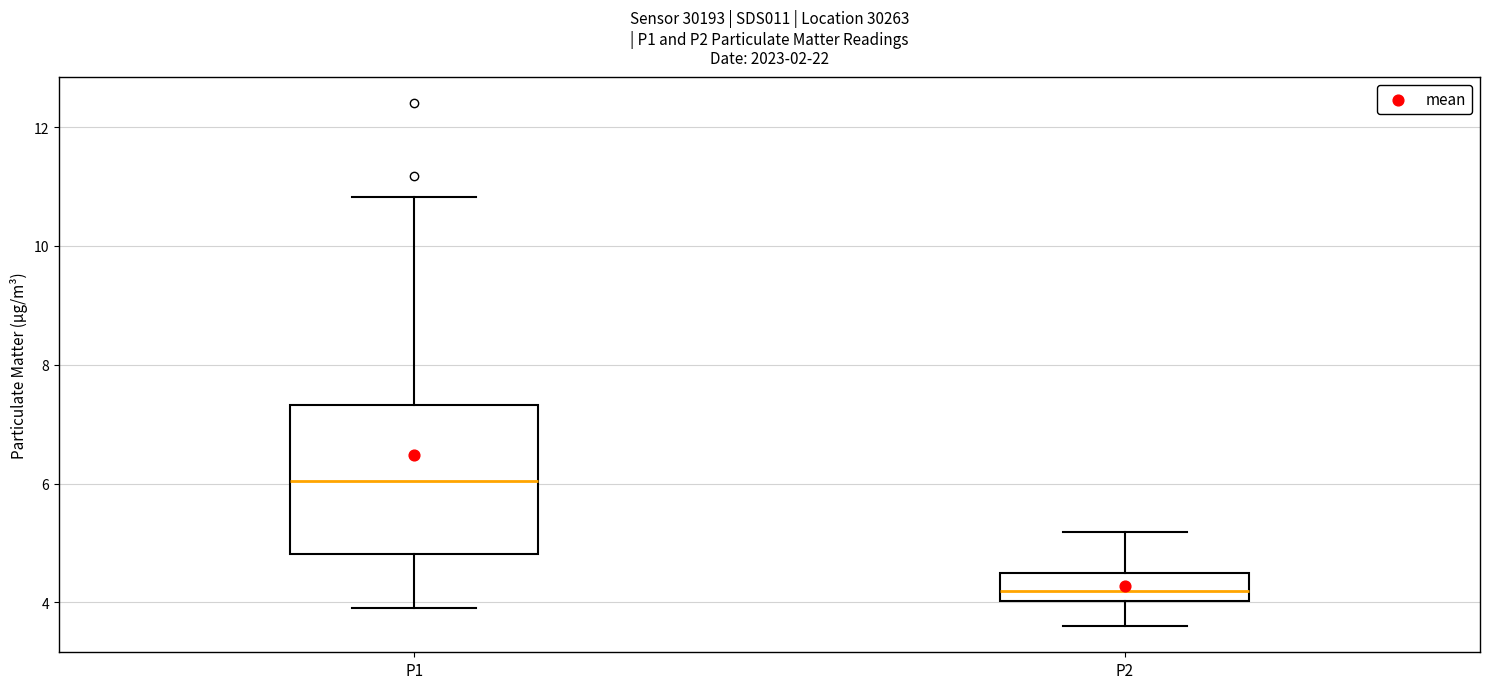

Reading left to right, transcribe this box plot: for each box, give where its median line is, the range the box spans, and where its two whiskers end, as read against the y-axis. The values are not printed on the chart, so give them approximately, as read against the axis.

P1: median 6.0, box 4.8 to 7.4, whiskers 4.0 to 10.8
P2: median 4.2, box 4.0 to 4.4, whiskers 3.6 to 5.2